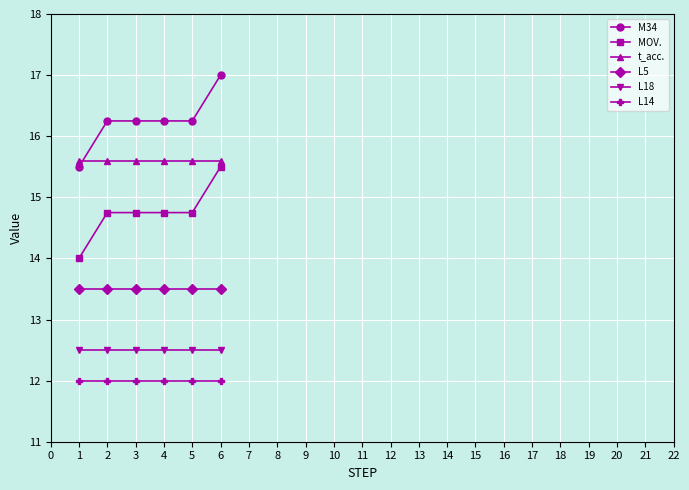

Which label corresponds to the largest value in the chart?

6